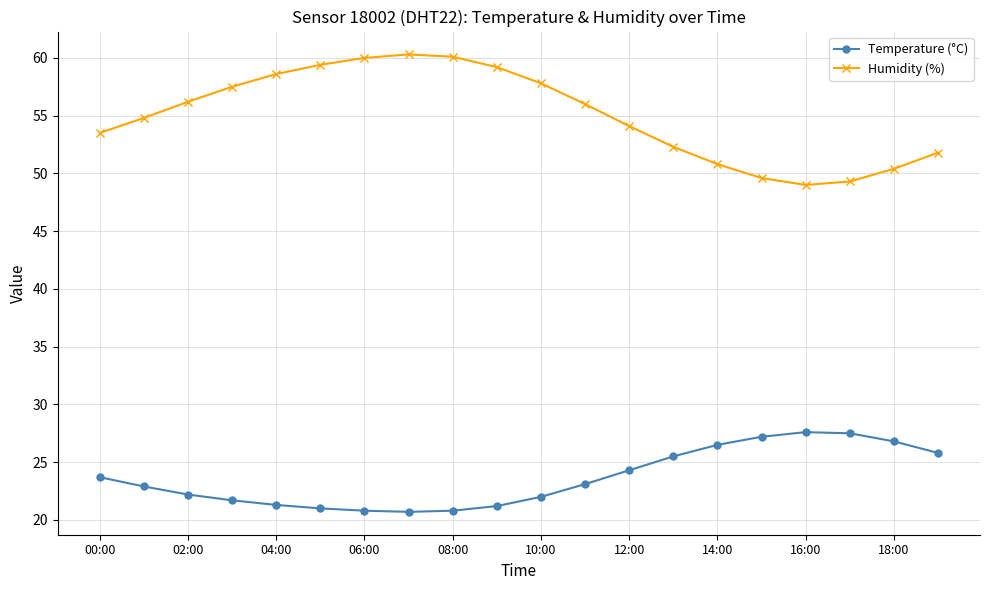

True or false: Humidity (%) and Temperature (°C) intersect in this chart.

False